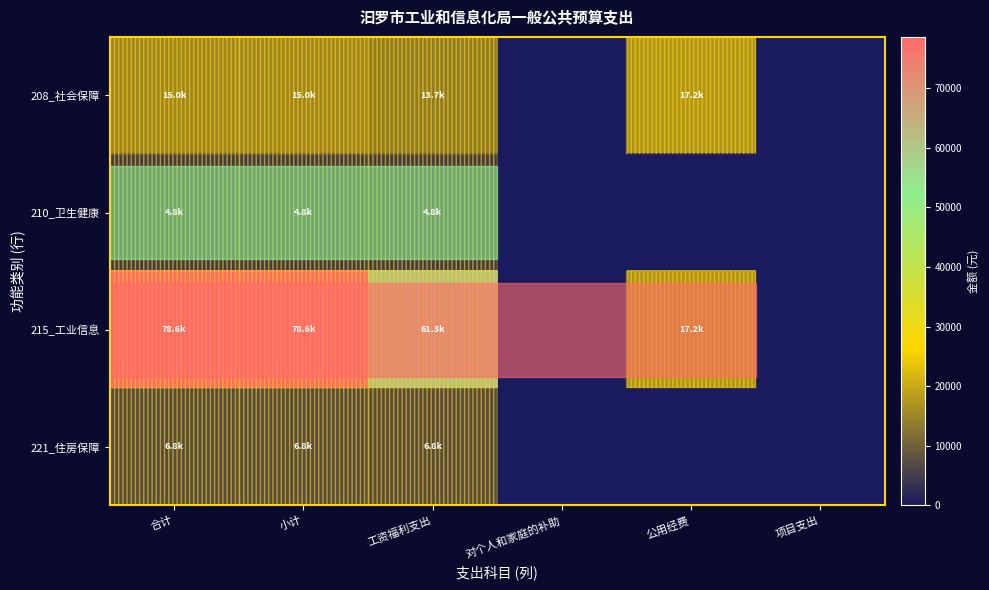

Reading right to left, extract all data points from this chart.

208_社会保障: 项目支出=0.0	公用经费=17215.0	对个人和家庭的补助=0.0	工资福利支出=13682.9	小计=15048.0	合计=15048.0
210_卫生健康: 项目支出=0.0	公用经费=0.0	对个人和家庭的补助=0.0	工资福利支出=4846.0	小计=4846.0	合计=4846.0
215_工业信息: 项目支出=0.0	公用经费=17215.0	对个人和家庭的补助=0.0	工资福利支出=61335.1	小计=78550.1	合计=78550.1
221_住房保障: 项目支出=0.0	公用经费=0.0	对个人和家庭的补助=0.0	工资福利支出=6841.4	小计=6841.4	合计=6841.4